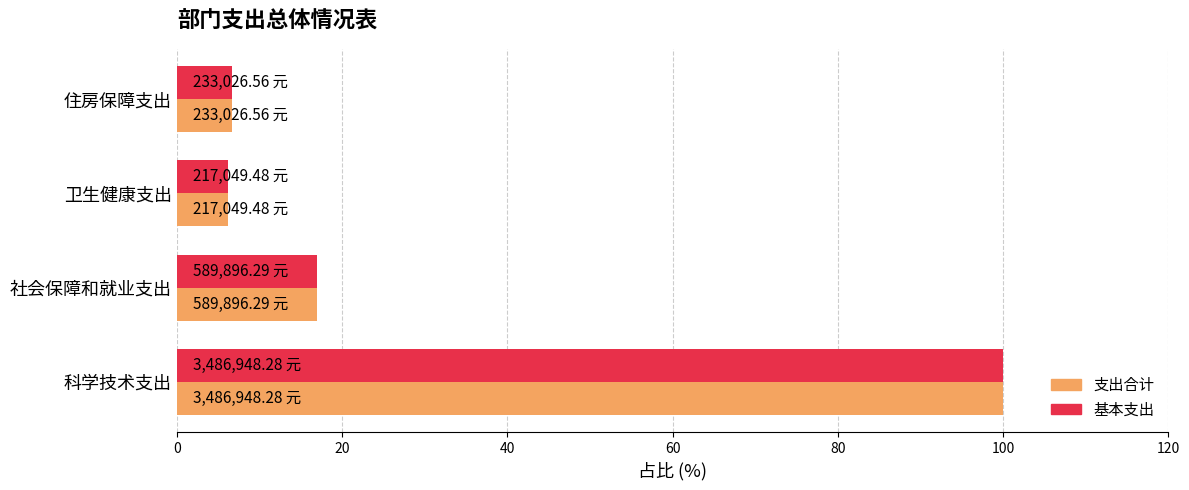

What are all the series names shown in the legend?

支出合计, 基本支出